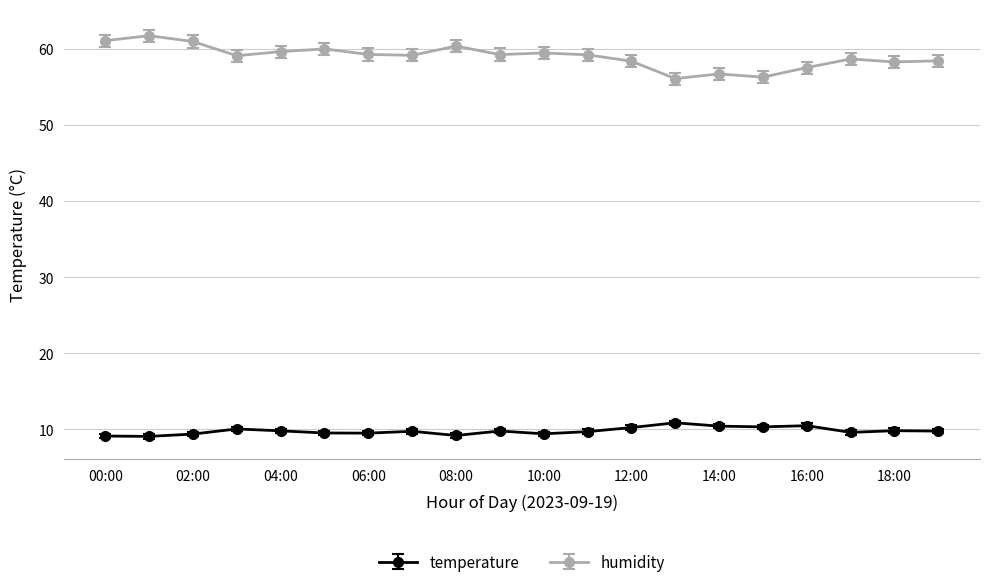

What is the minimum value for temperature?

9.1